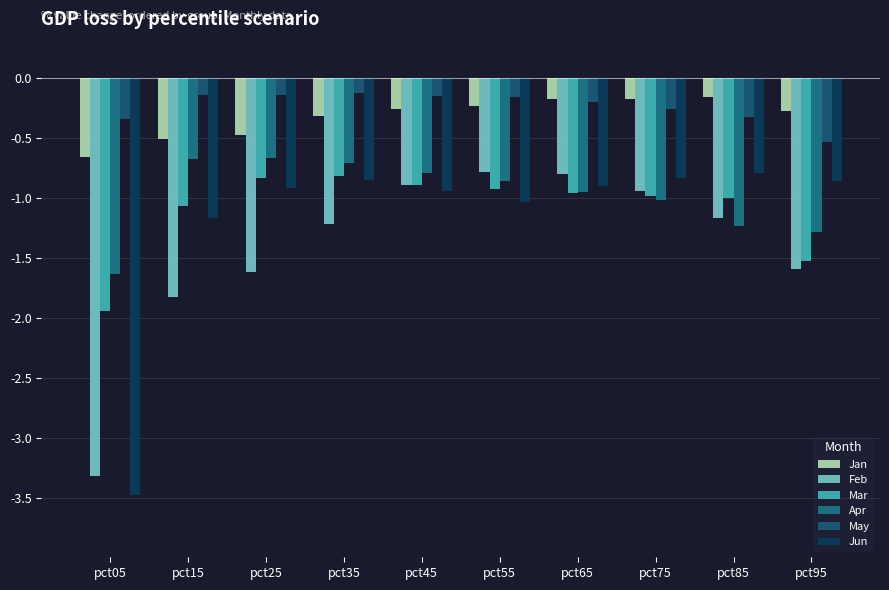

What is the sum of the Mar values at pct05 and pct45?

-2.8